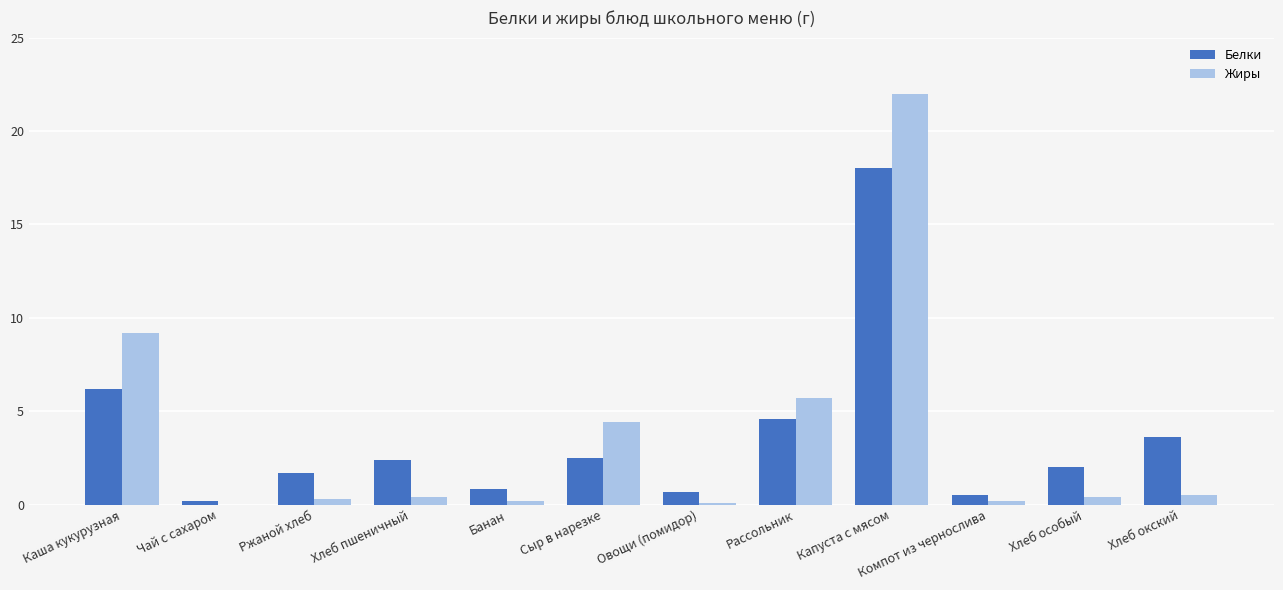

At which label does Жиры reach its peak?

Капуста с мясом